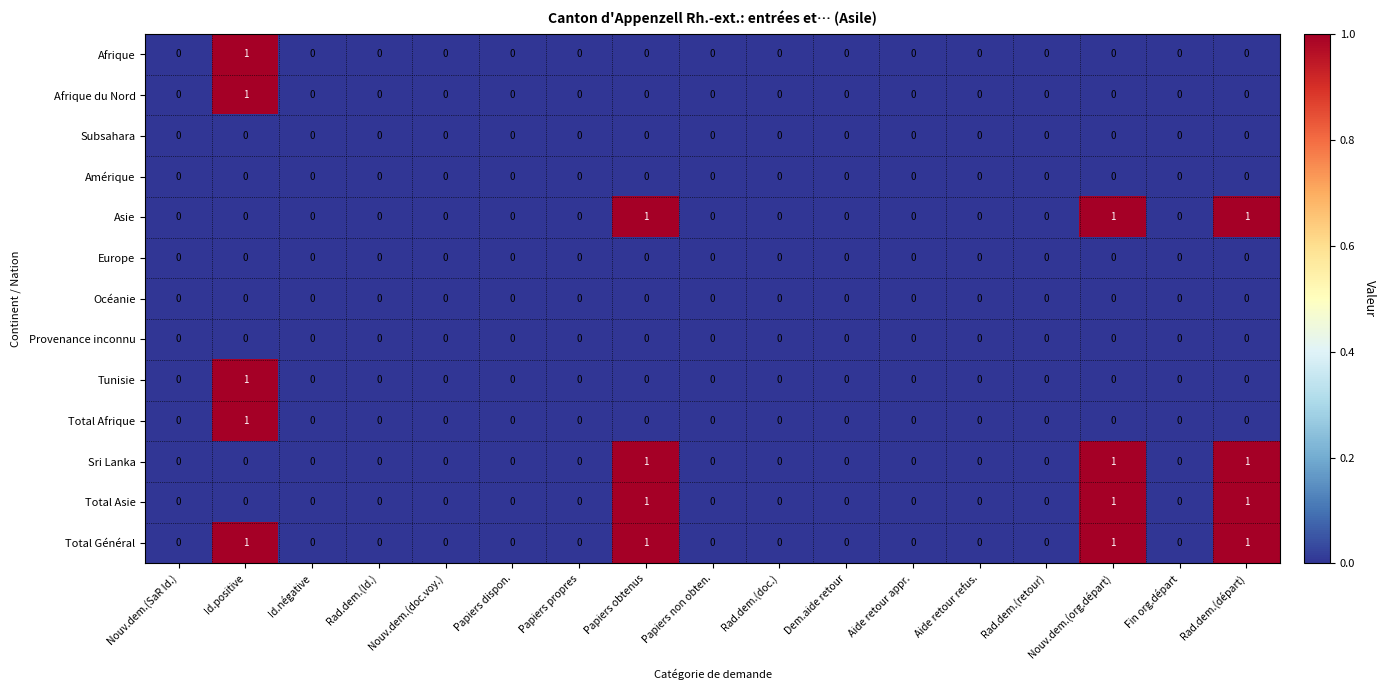

At which category is the sum across all series the highest?

Id.positive